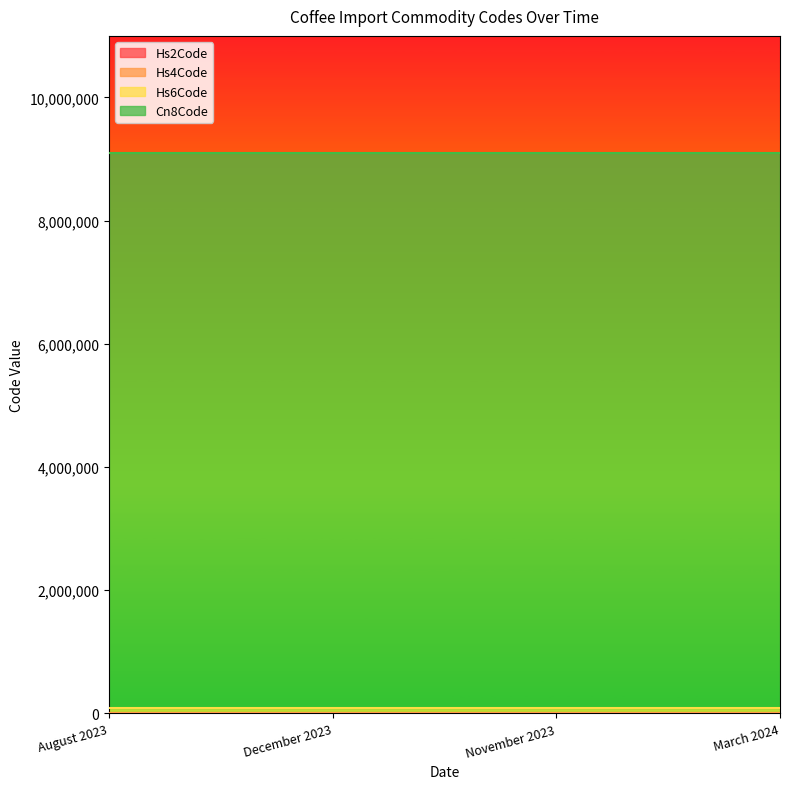

At which category is the sum across all series the highest?

August 2023